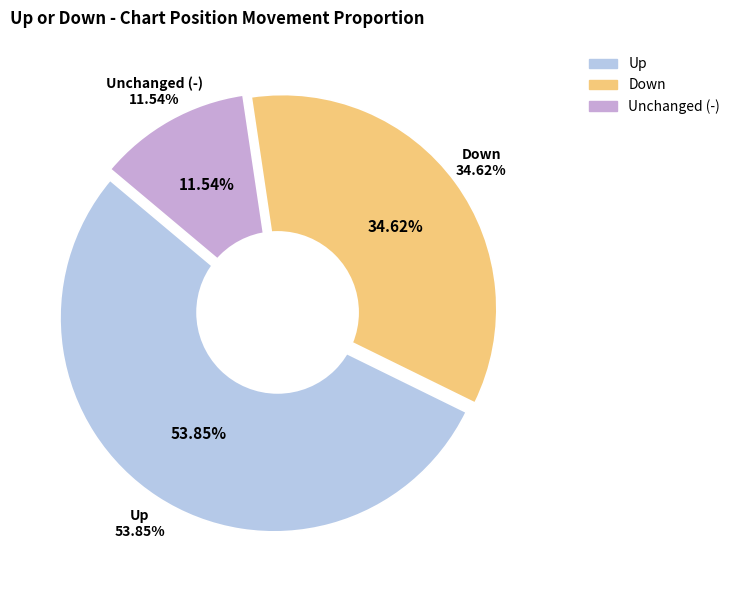

Which has a higher value, - or up?

up